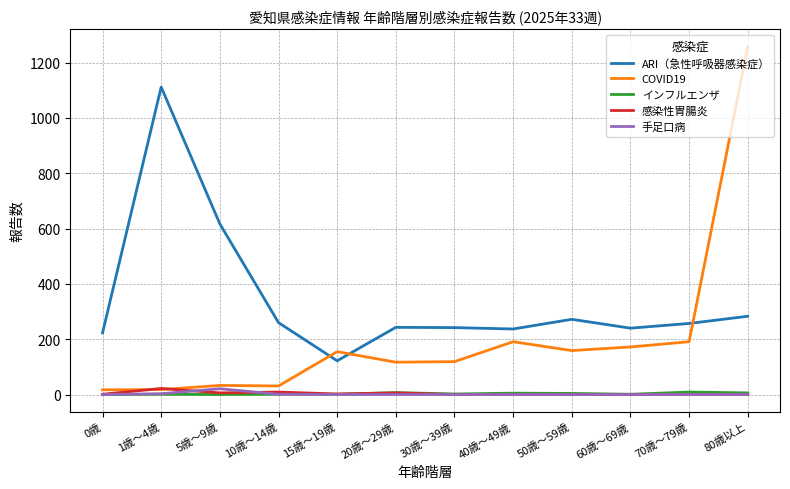

What is the sum of the 手足口病 values at 5歳～9歳 and 70歳～79歳?

21